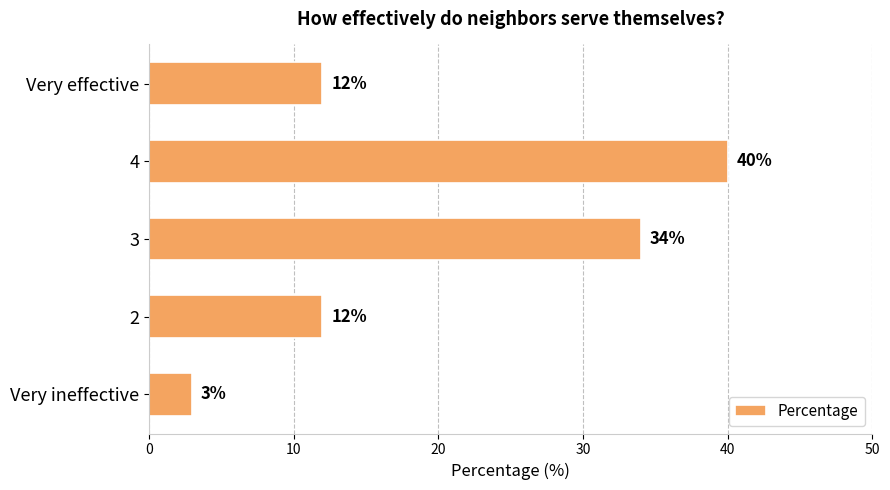

What is the minimum value shown in the chart?

3